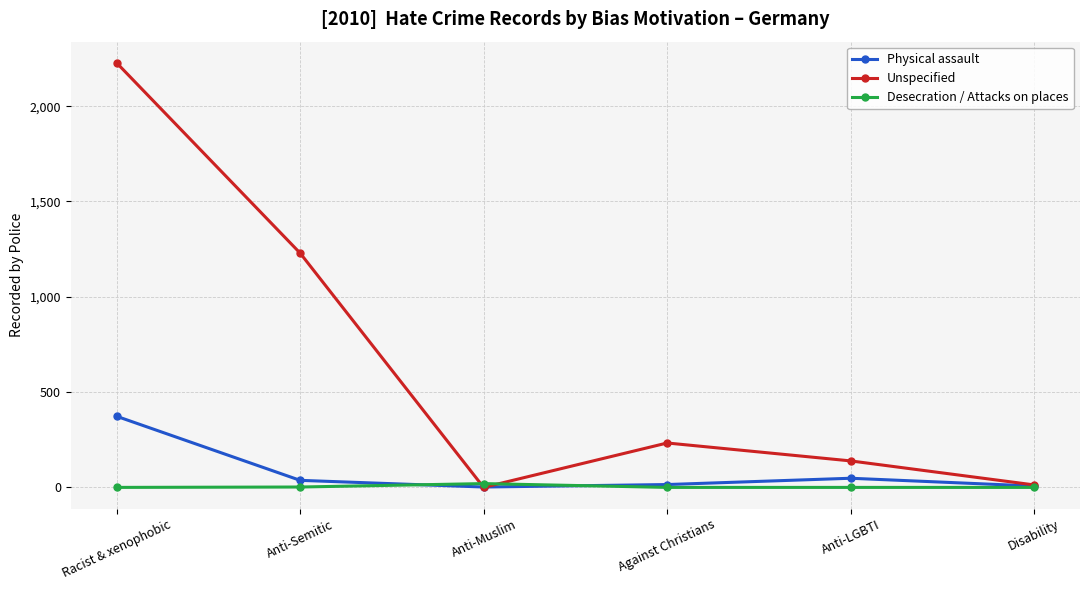

At which label is Unspecified closest to 1113?

Anti-Semitic